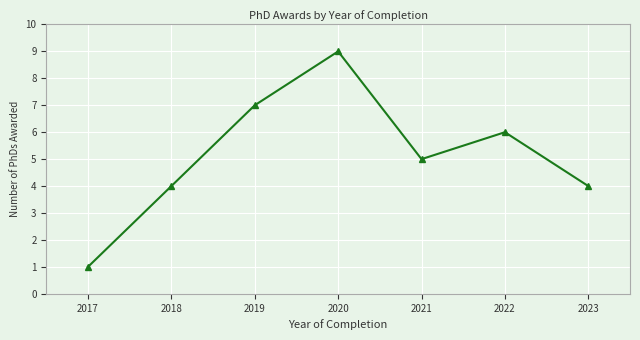

What is the difference between the maximum and minimum values?

8